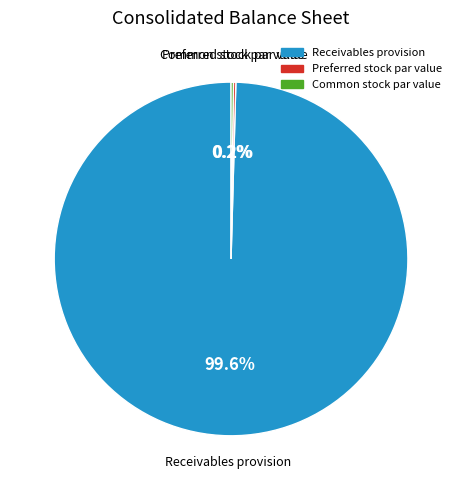

Which slice is the largest?

Receivables provision